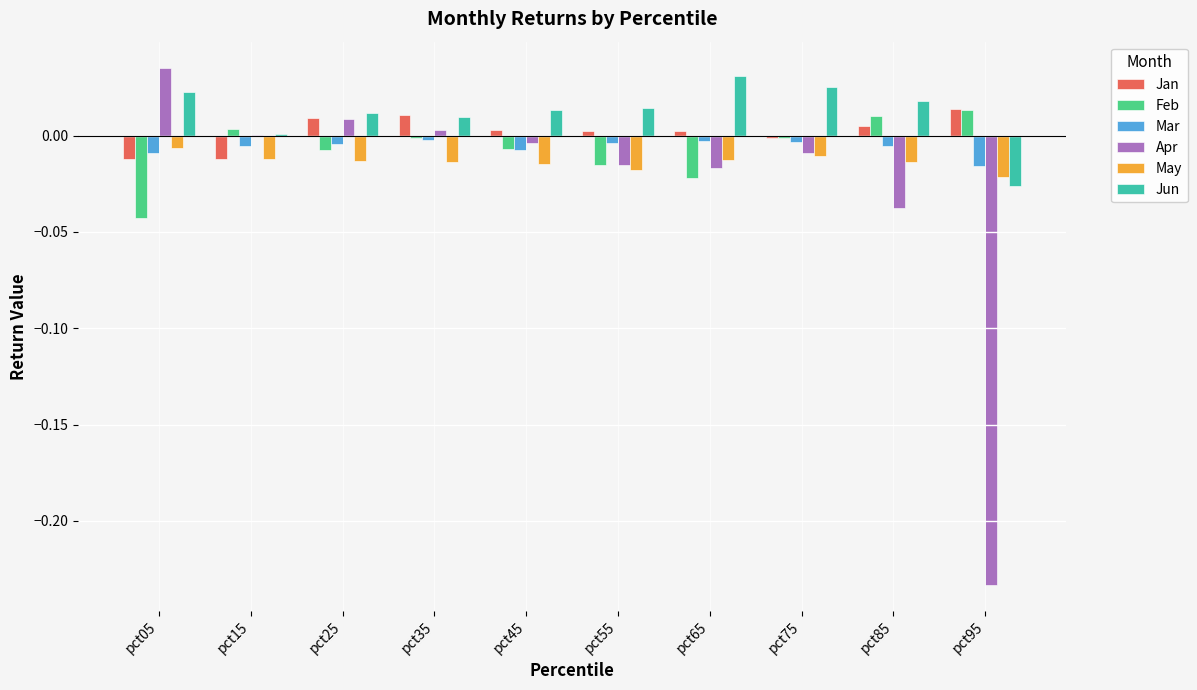

Are the bars grouped side by side (vs. stacked)?

Yes